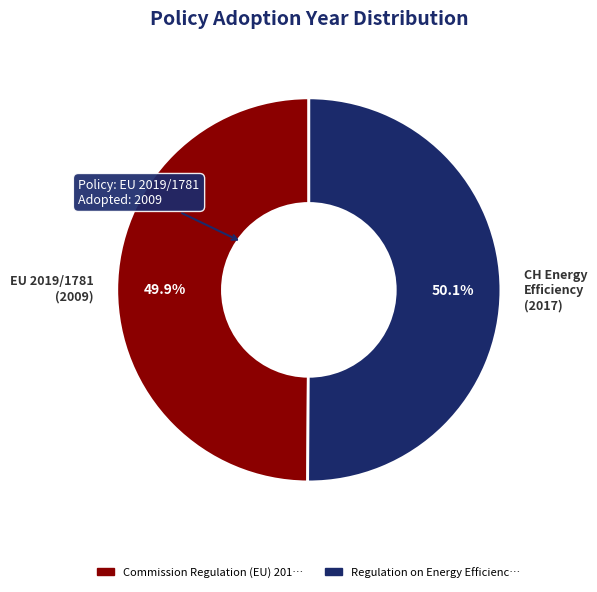

Is there any slice that represents more than half of the pie?

Yes